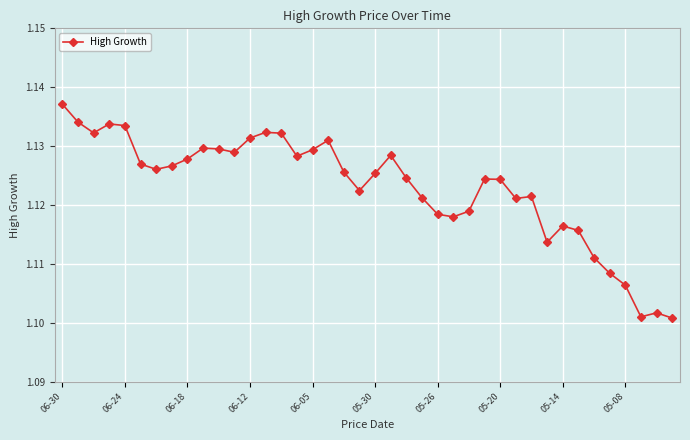

True or false: there are more than 1 points higher than both neighbors.

True